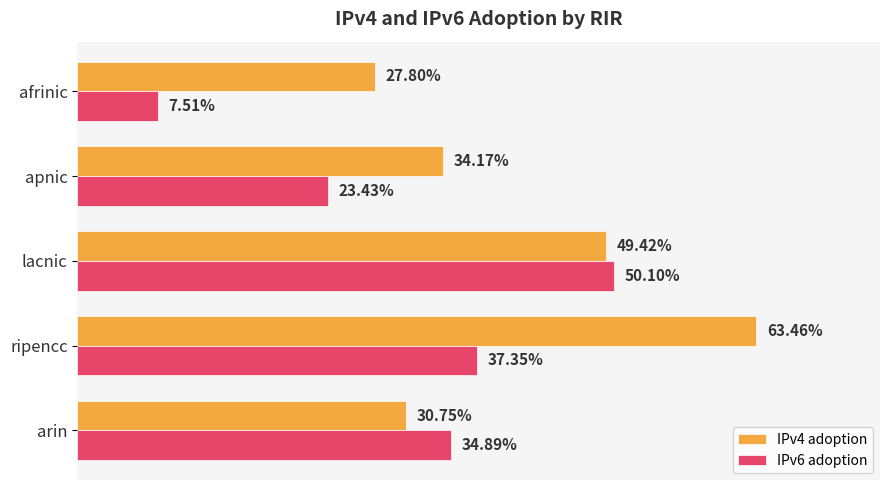

What are all the series names shown in the legend?

IPv4 adoption, IPv6 adoption